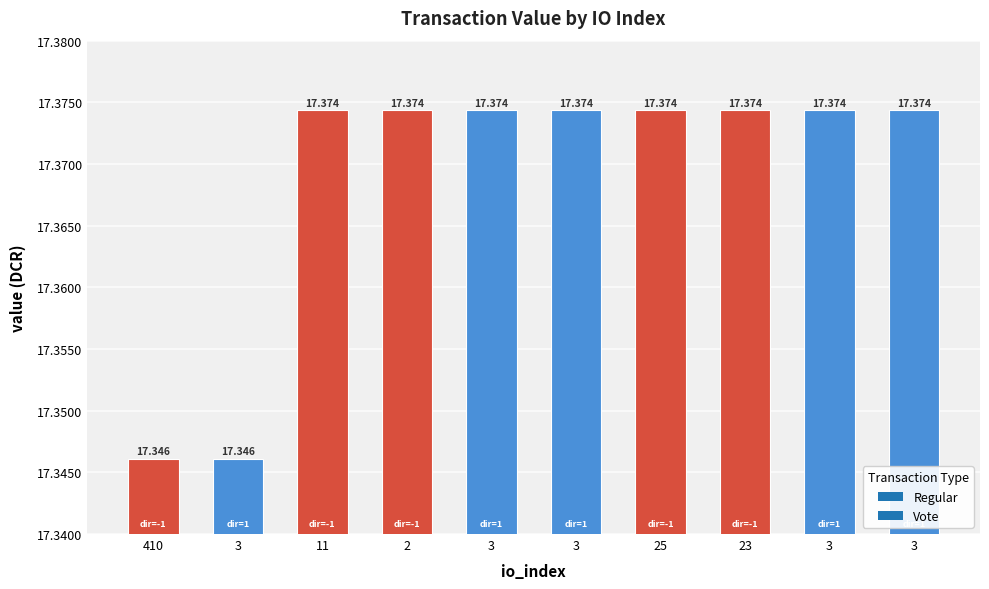

Does the chart contain any negative values?

No